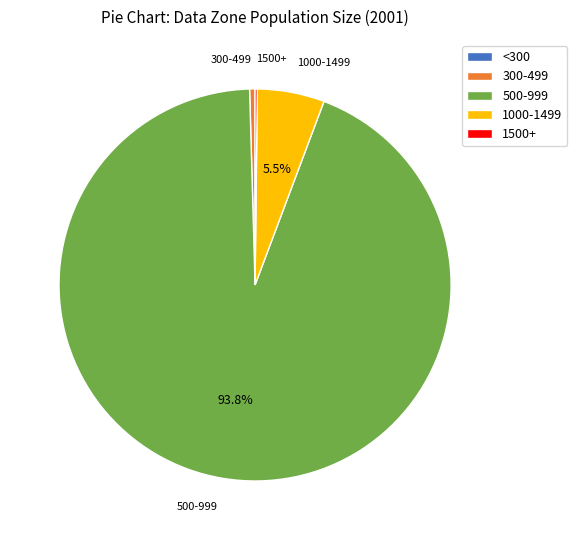

Is there any slice that represents more than half of the pie?

Yes